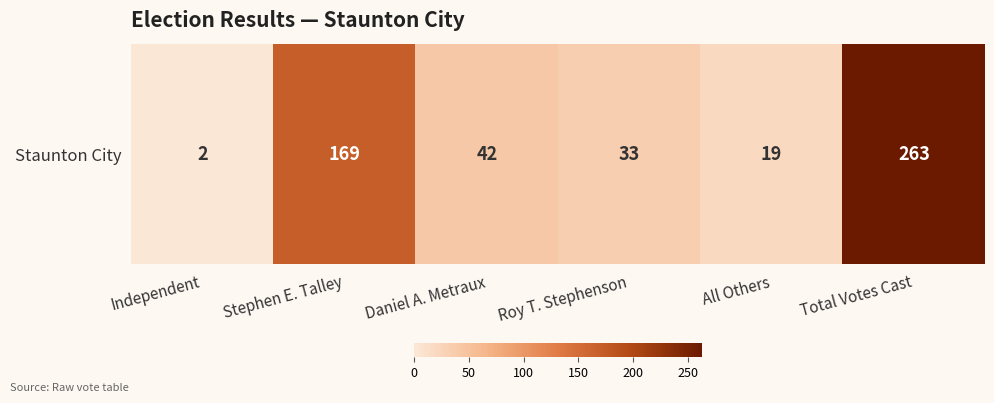

The value at Independent is 2. True or false?

True